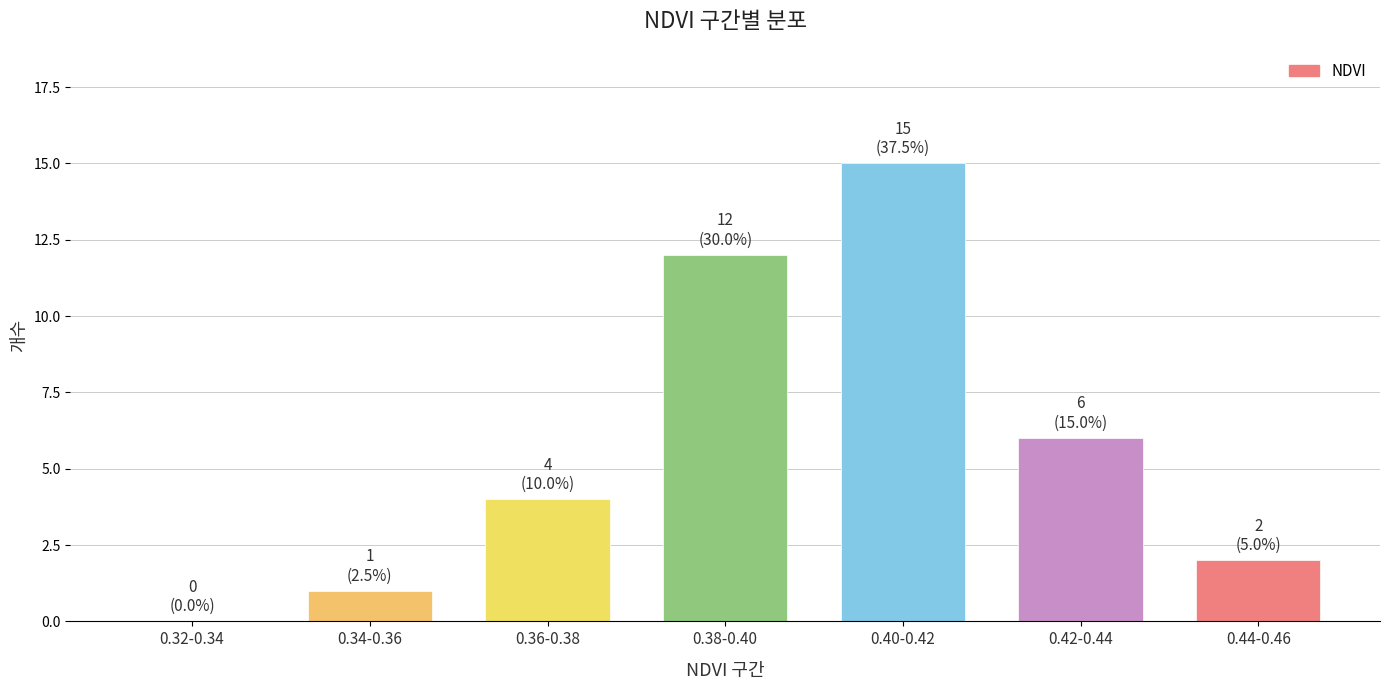

Reading right to left, what are all the values shown in this chart?

0.44-0.46=2	0.42-0.44=6	0.40-0.42=15	0.38-0.40=12	0.36-0.38=4	0.34-0.36=1	0.32-0.34=0